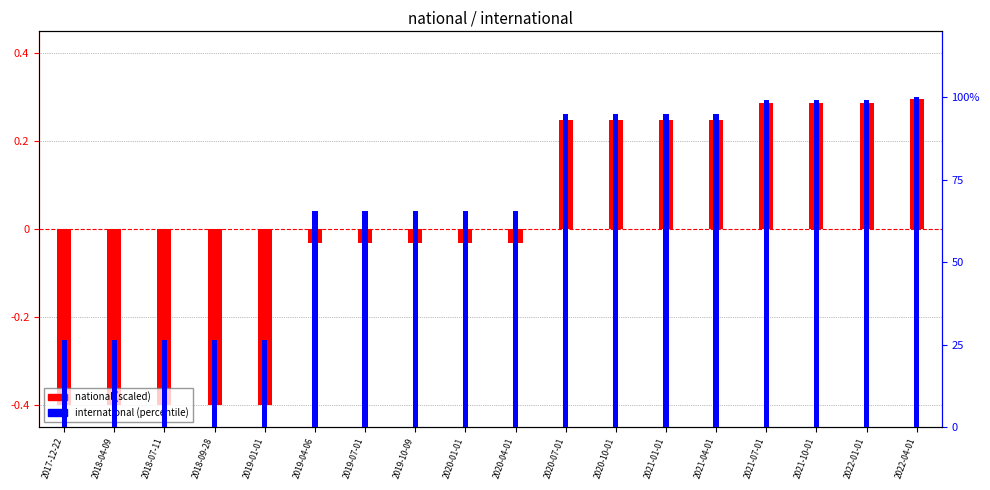

How many groups of bars are there?

18